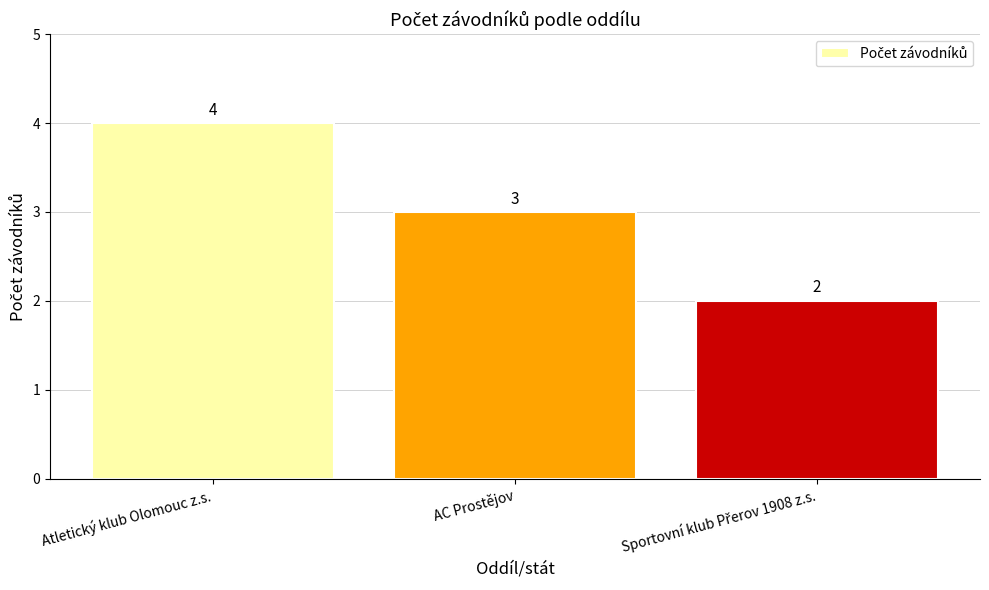

At which label is the value closest to 3?

AC Prostějov